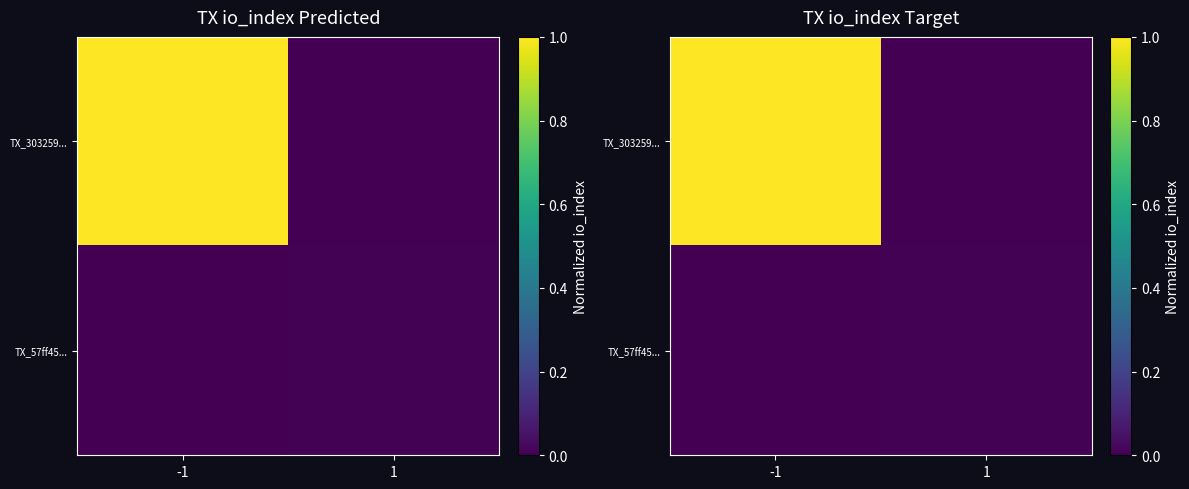

At which label is TX_303259... closest to 0?

1